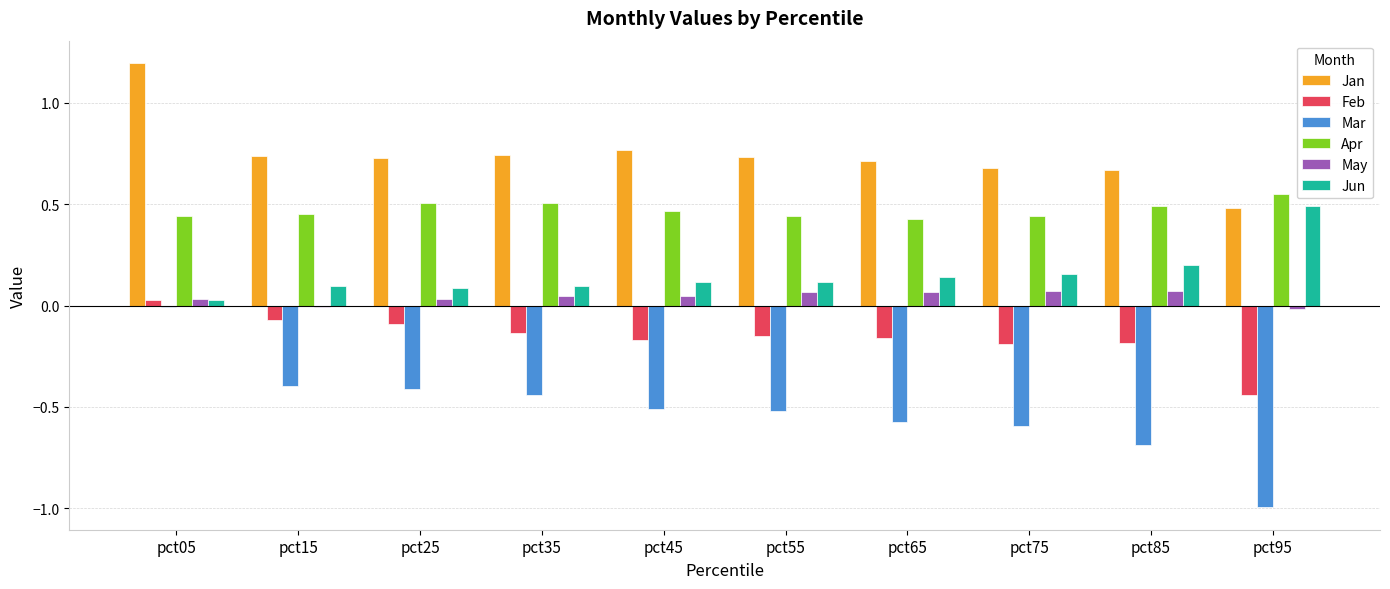

What is the sum of all Mar values?

-5.1